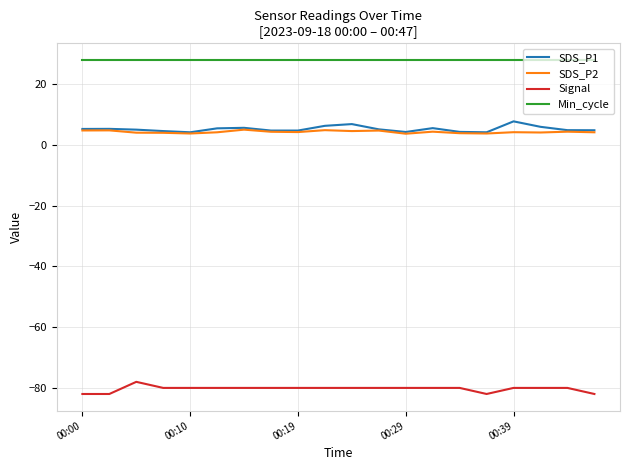

True or false: Min_cycle and SDS_P2 intersect in this chart.

False